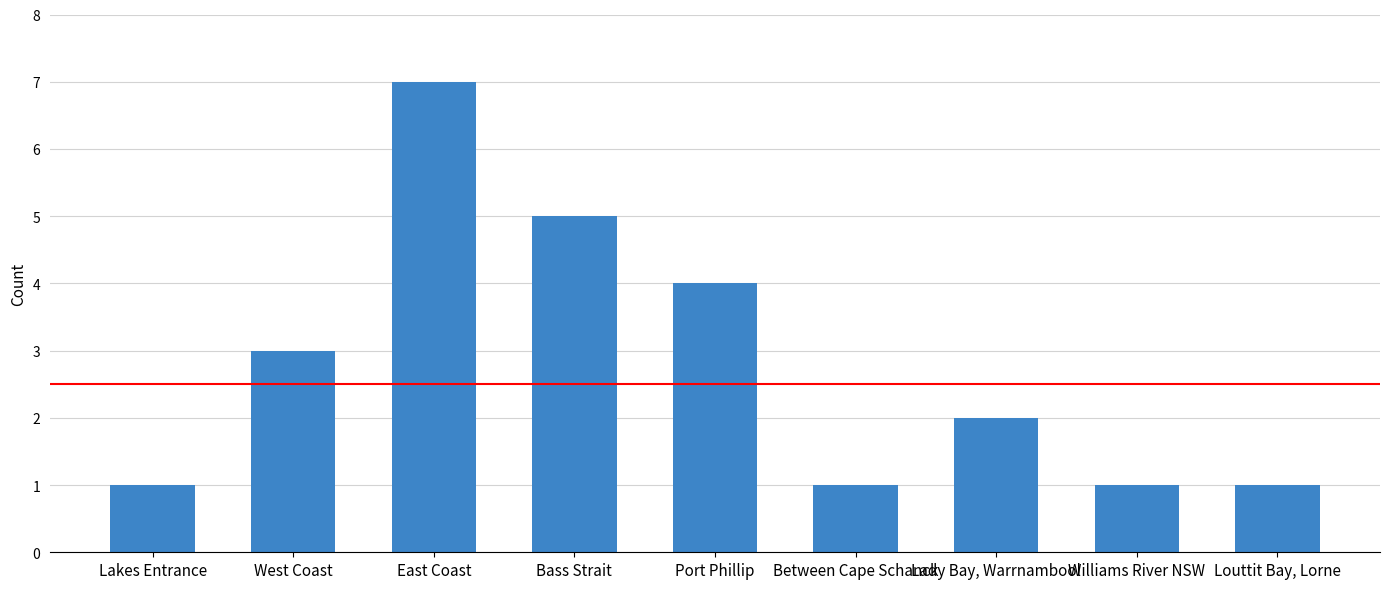

What is the maximum value shown in the chart?

7